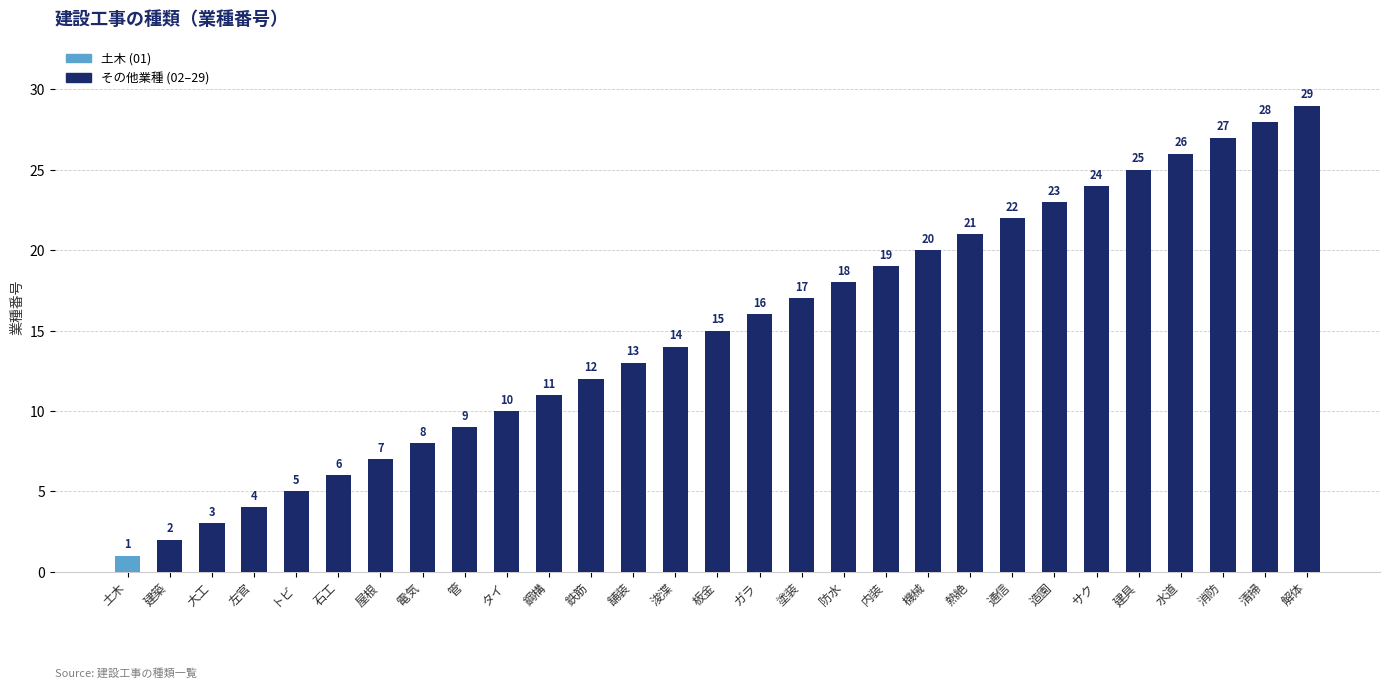

The value at 水道 is 13. True or false?

False